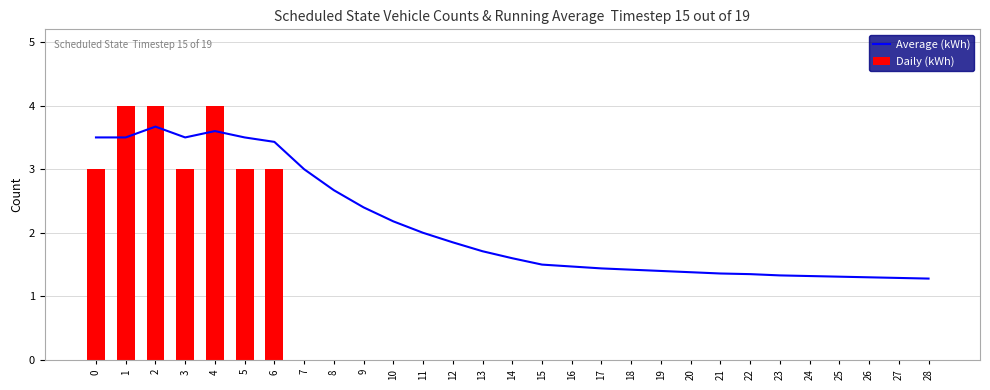

The value of Daily (kWh) at 21 is 0.0. True or false?

True